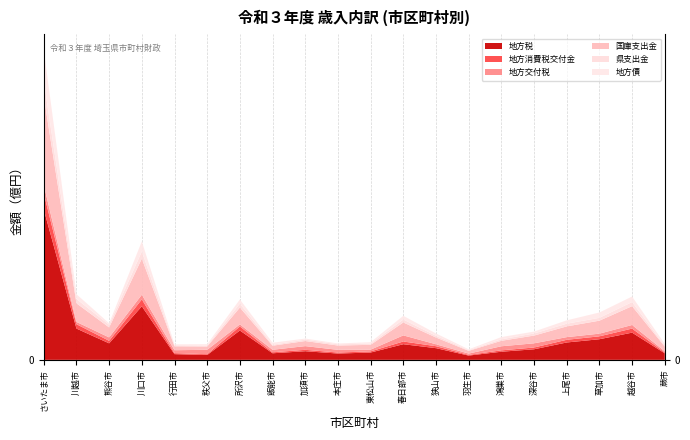

Reading left to right, list all the values displayed in this chart.

地方税: 273786943	56974715	30052796	97533185	10376238	8807614	53459944	11978370	15717427	11505350	13298025	28483379	21277109	7782407	14810331	19245724	31639083	37554262	49558010	11897671
地方消費税交付金: 29230742	7955214	4643480	12614050	1863500	1455584	7372467	1778041	2553137	1820005	2111156	4938550	3584886	1255963	2483280	3224436	4883635	5290877	7364075	1565895
地方交付税: 15557415	4135926	6148722	8431804	5311261	8045007	3725959	4596106	6737623	4924390	3153410	11140552	3525941	2367274	7454961	7620368	4849035	4877141	6568895	2170073
国庫支出金: 160964707	33875377	18165679	65744794	7139754	6065612	30747650	7438066	9232940	7845348	8775259	23536882	12286469	4954557	9942043	14124443	19553197	23631983	34289513	8453279
県支出金: 28858312	7836959	4975198	13017826	1888322	1744731	7153705	1755141	2596248	2204886	2205702	5381713	3115924	1264421	2699654	3775729	4951916	5188867	7472624	1674598
地方債: 56144507	8836811	2610900	18490757	1697203	2452282	7575961	3684237	1935507	1579627	2608193	6741011	4277554	1536119	4124194	3488600	6092200	9717300	10115300	3197600